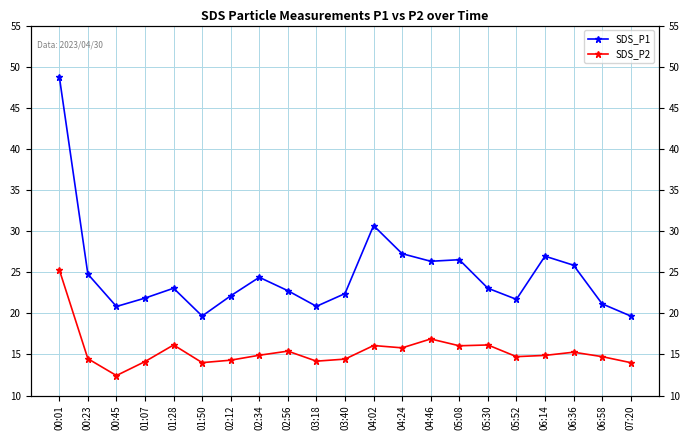

Between 04:24 and 06:14, which series saw the biggest shift?

SDS_P2